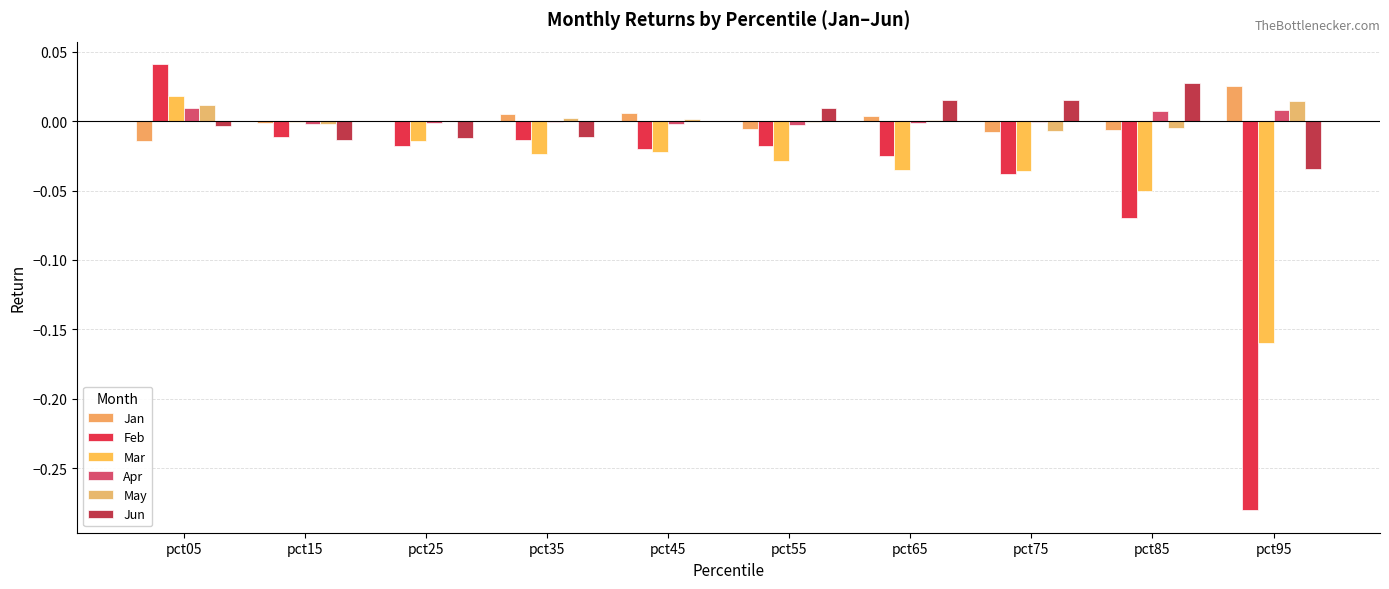

The Jun series shows -0.0 at pct25. True or false?

True